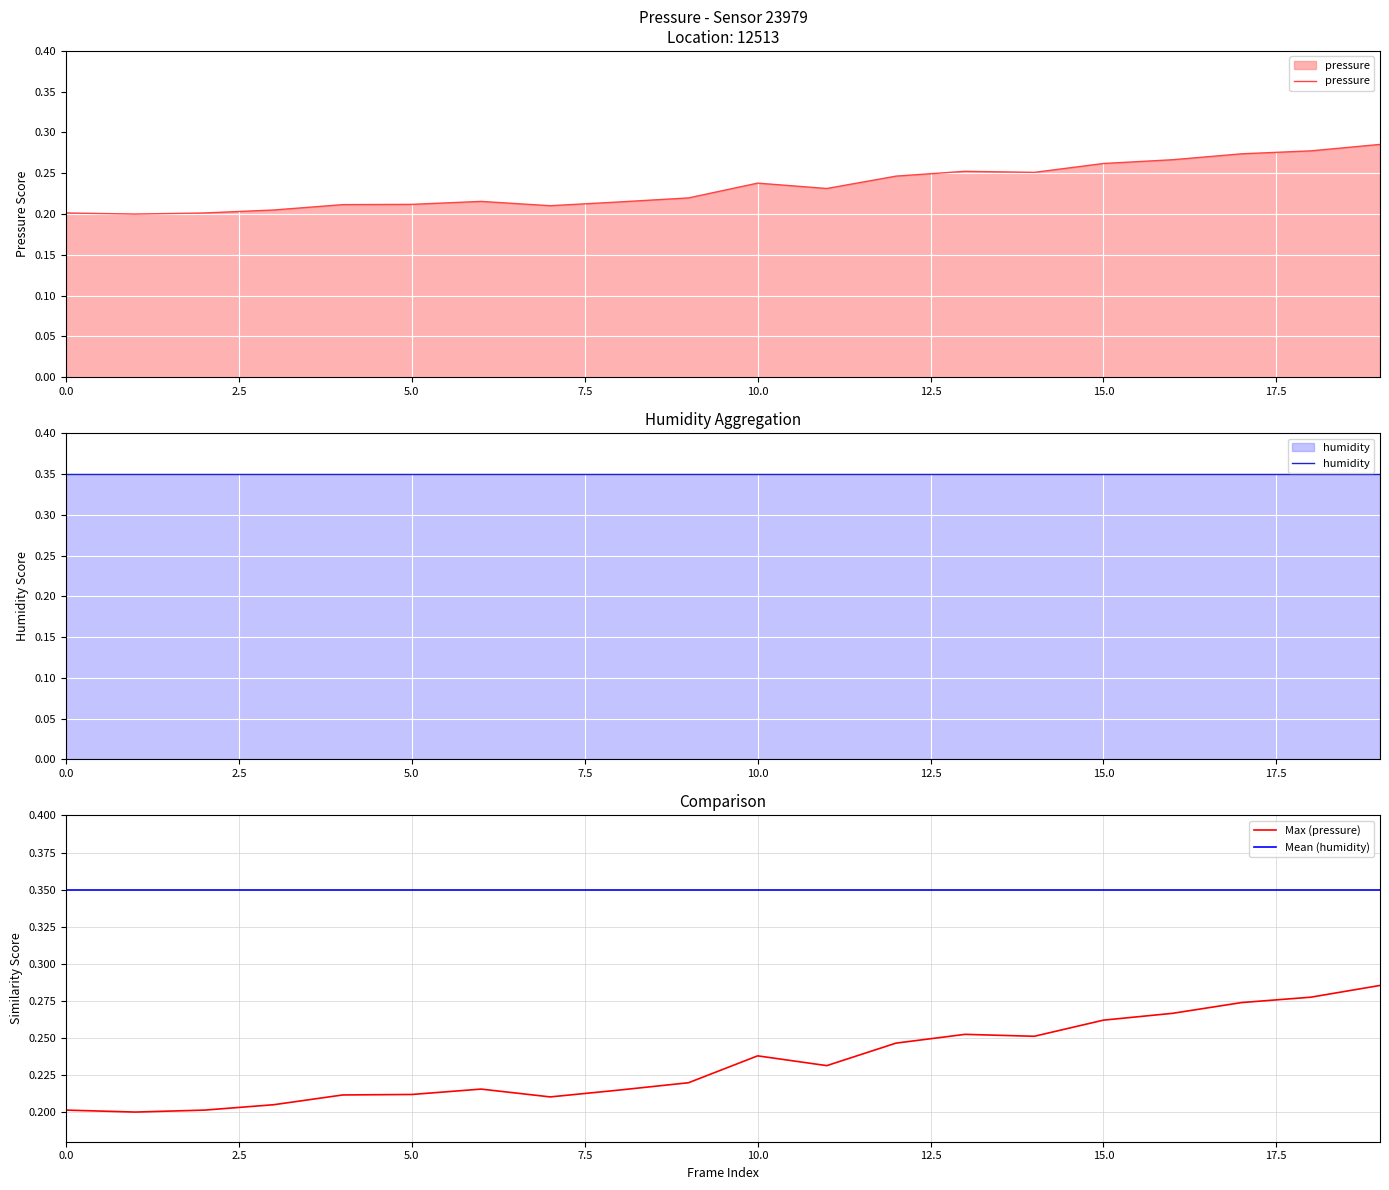

True or false: humidity and pressure intersect in this chart.

False